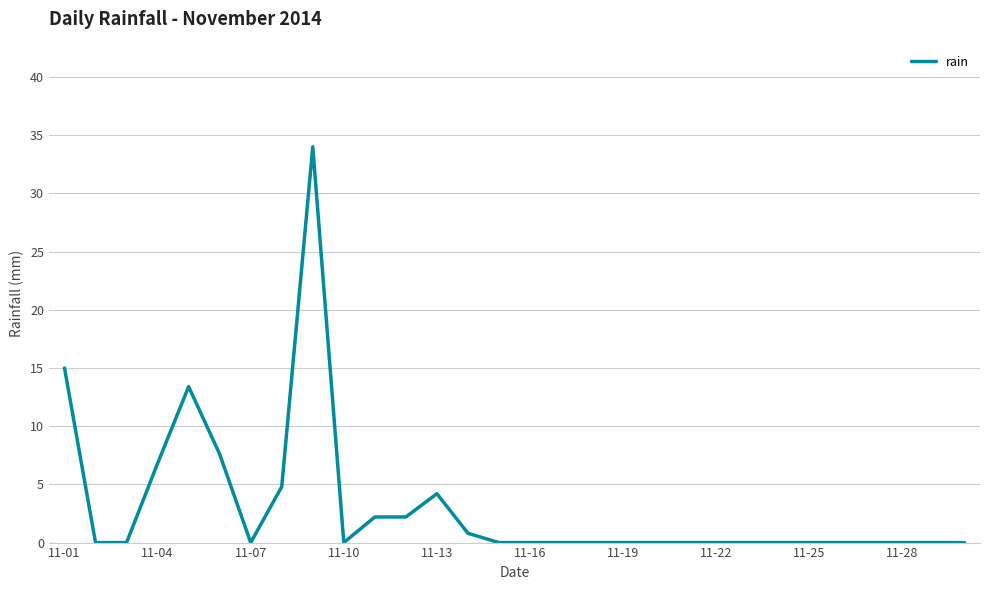

What is the difference between the maximum and minimum values?

34.0